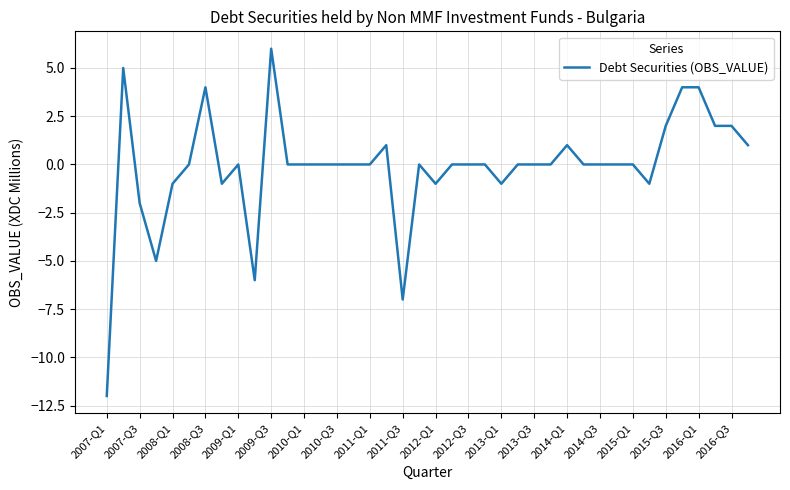

True or false: the data has more than 1 interior local peaks.

True